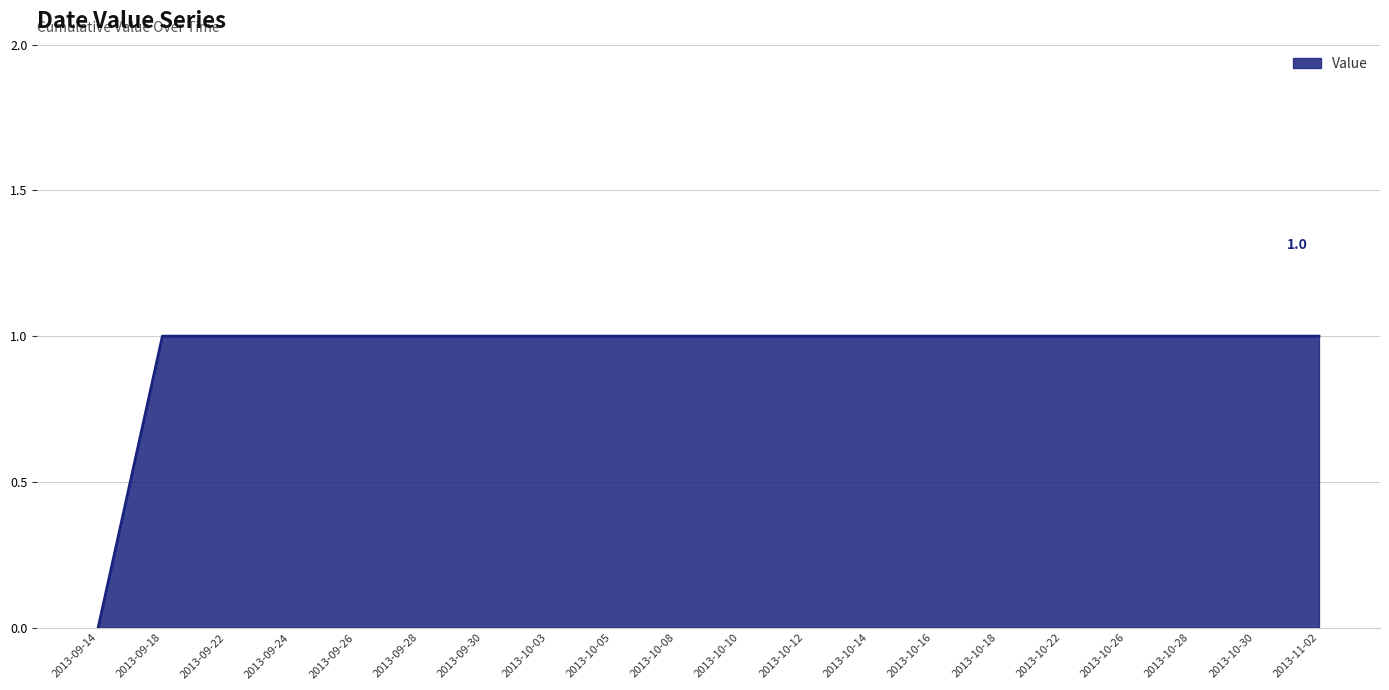

The chart shows a value of 1 at 2013-10-30. True or false?

True